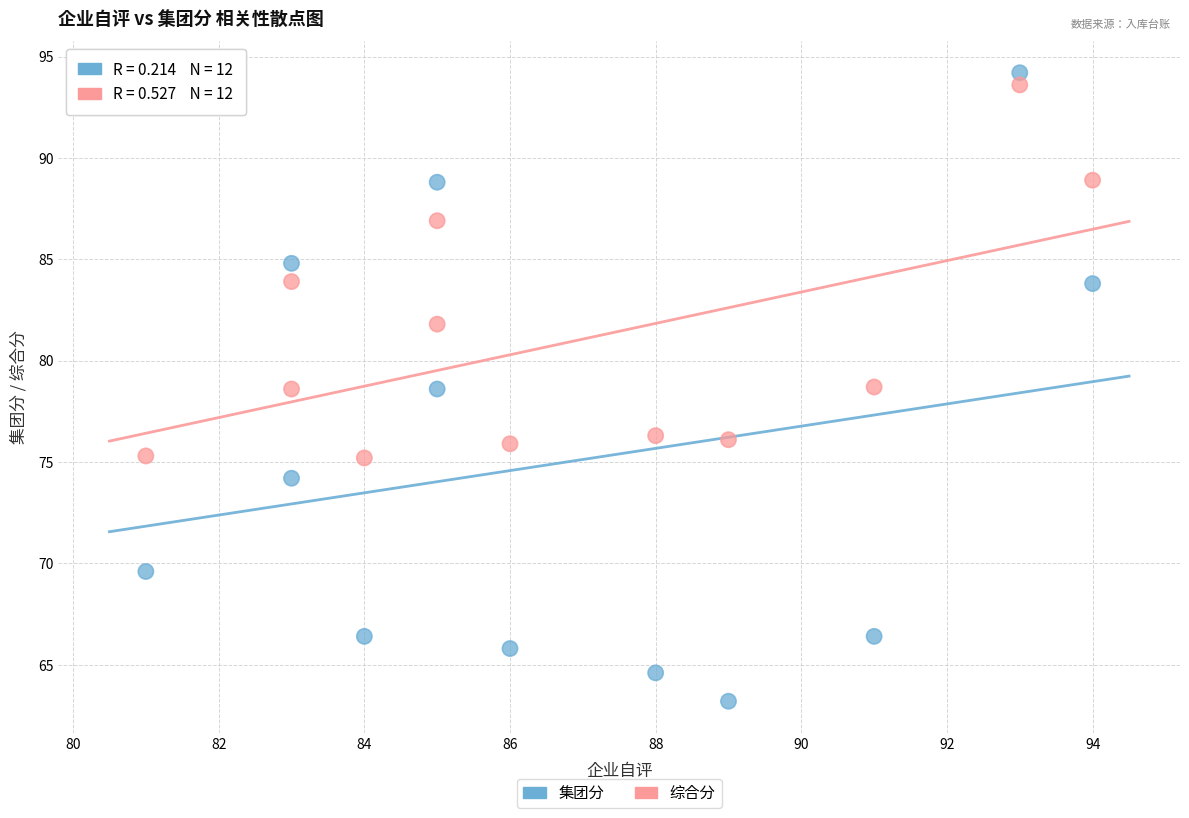

Across all data points, what is the range of Y values (max minus min)?

31.0